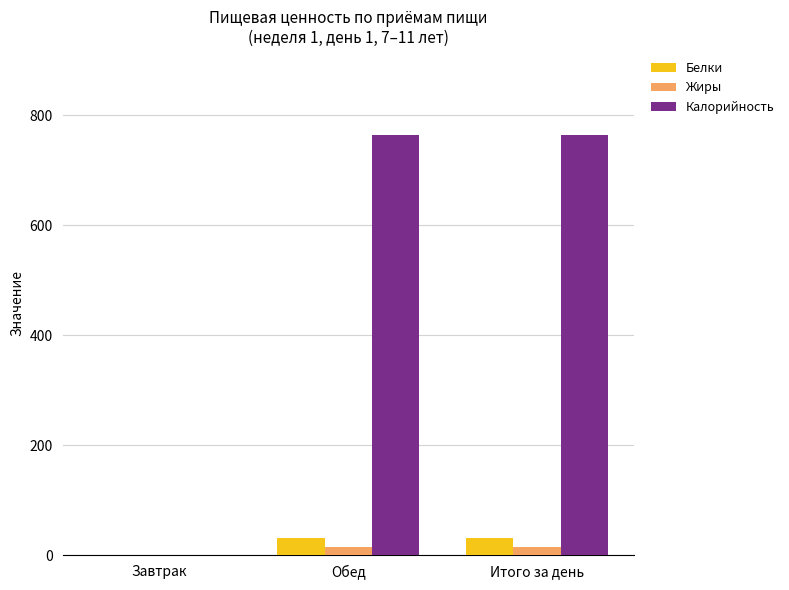

Which series has the largest total across all categories?

Калорийность